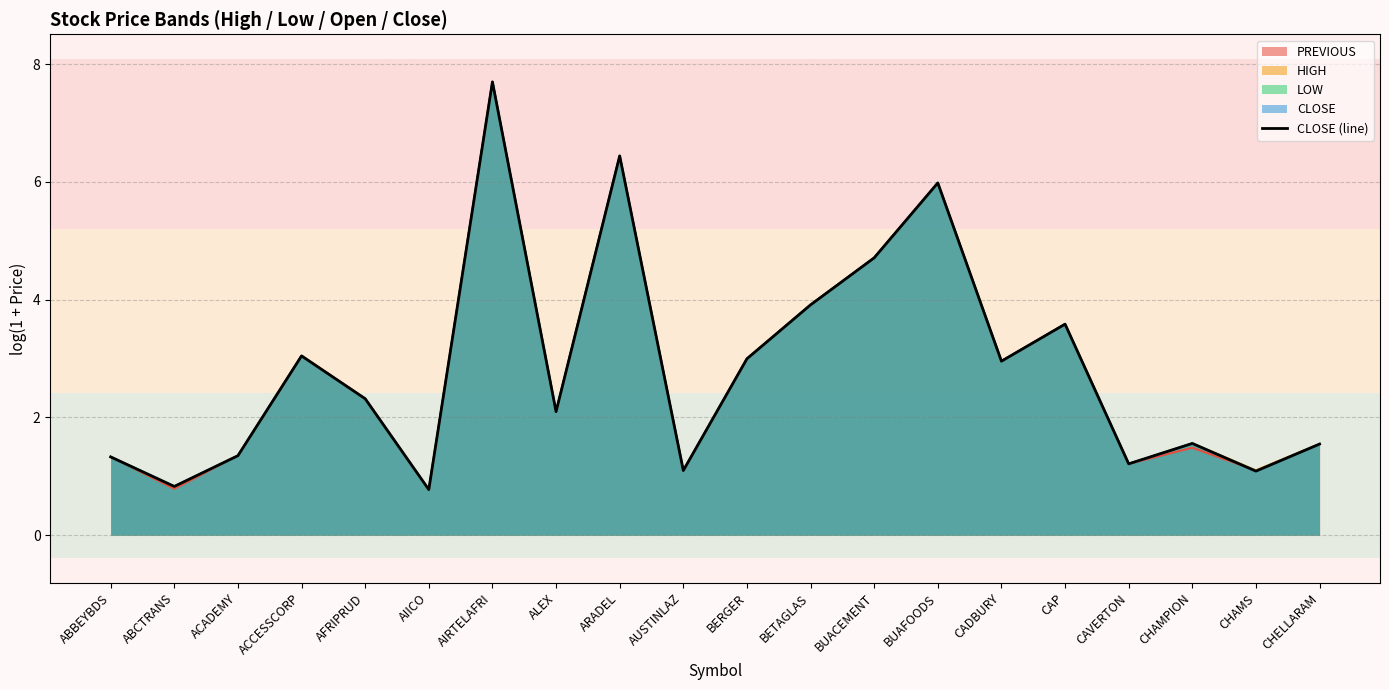

The value at BUACEMENT is 2.8. True or false?

False